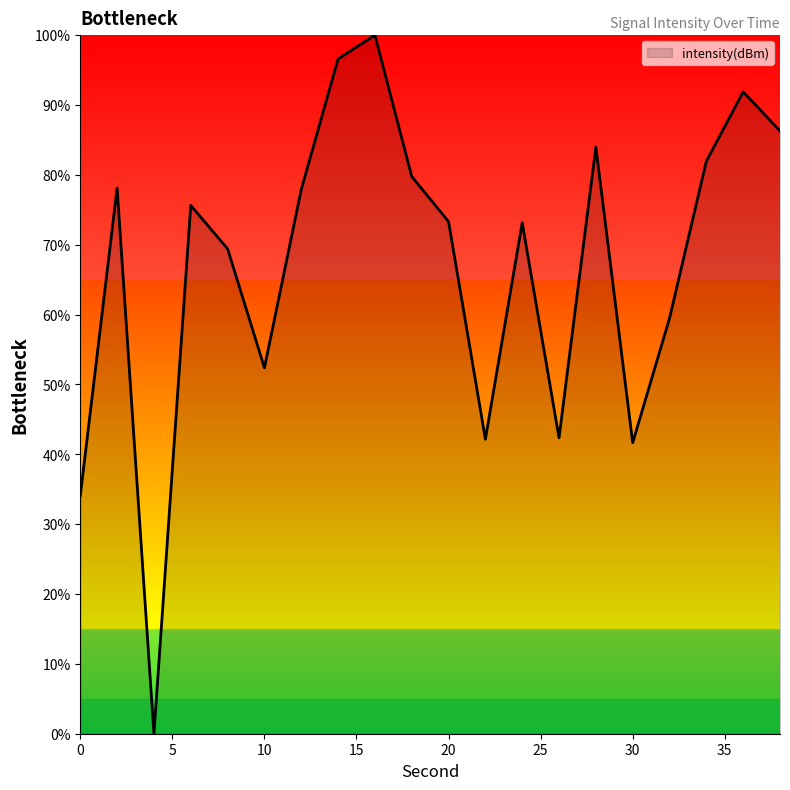

What is the maximum value shown in the chart?

100.0